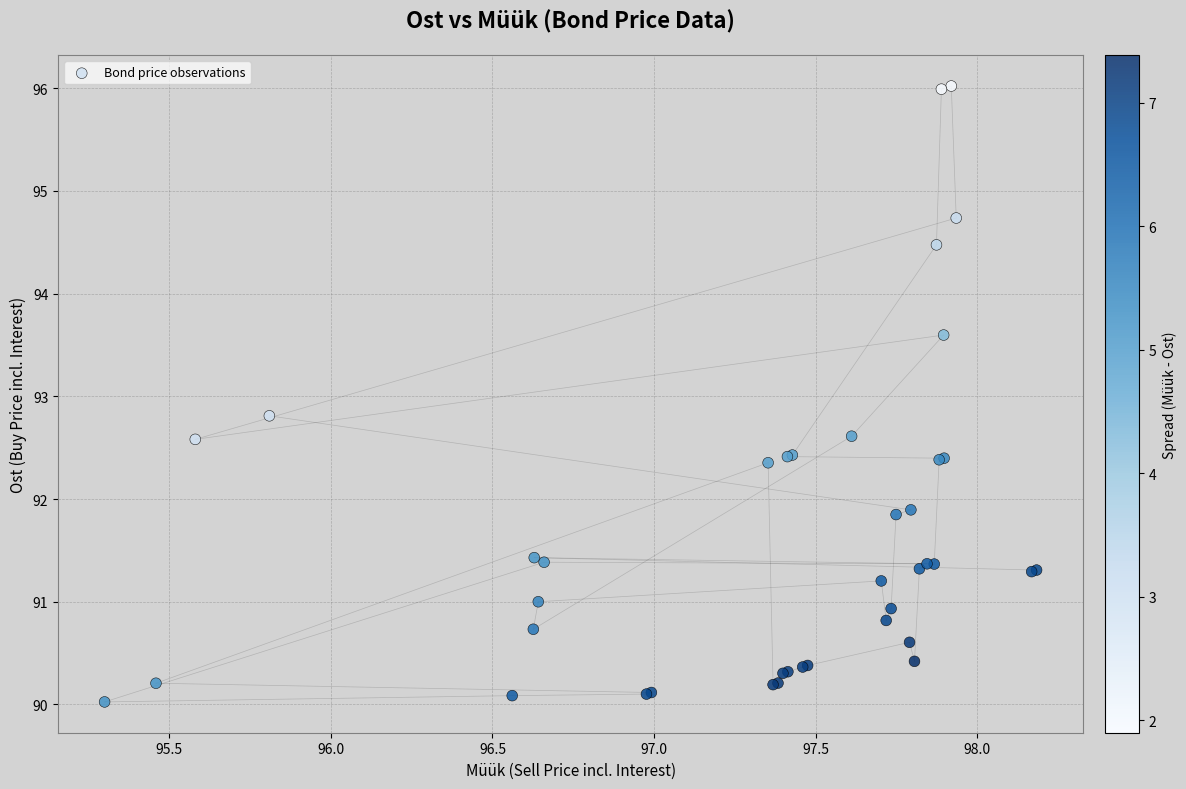

What Y value in the scatter plot is closest to 93?

92.8